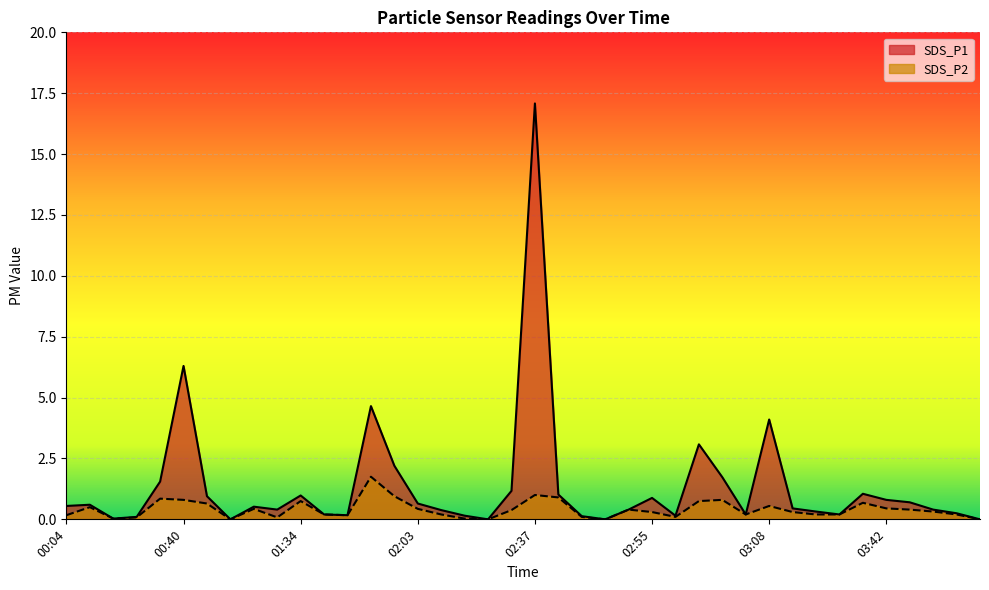

How many lines are shown in the chart?

2